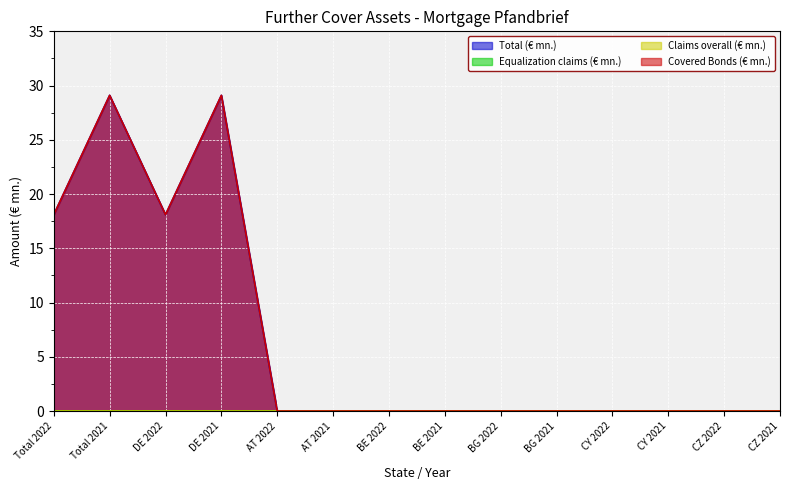

Rank the categories by Covered Bonds (€ mn.) value from highest to lowest.

Total 2021, DE 2021, Total 2022, DE 2022, AT 2022, AT 2021, BE 2022, BE 2021, BG 2022, BG 2021, CY 2022, CY 2021, CZ 2022, CZ 2021